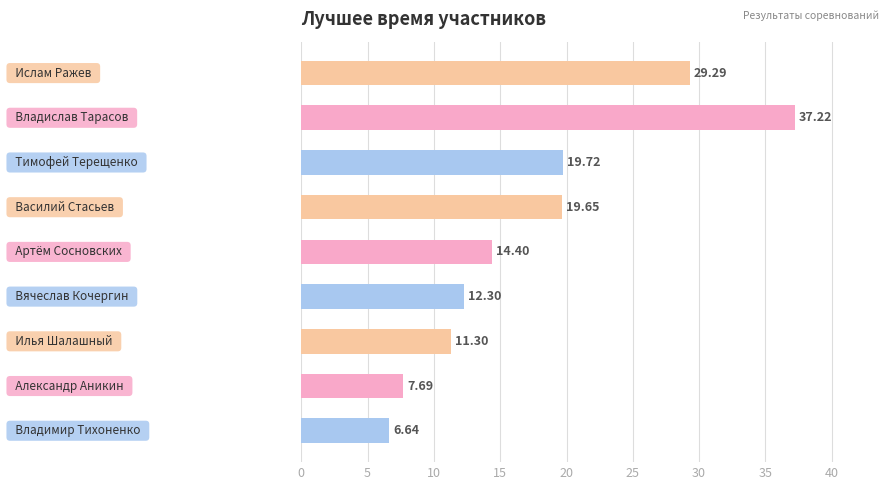

What is the difference between the maximum and minimum values?

30.6